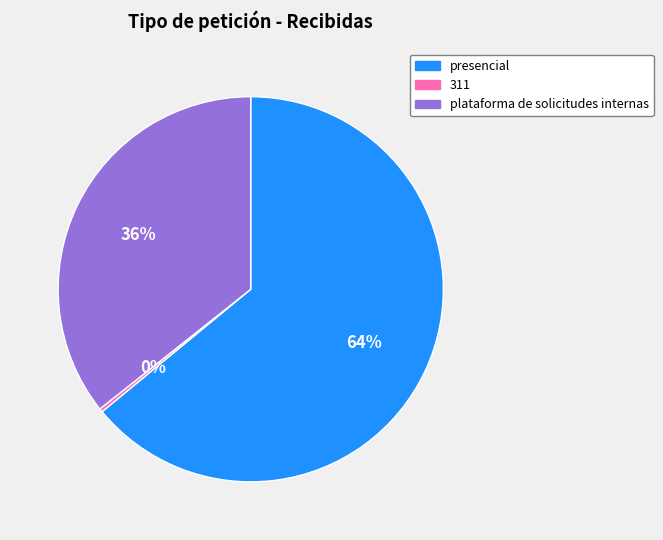

Is it true that plataforma de solicitudes internas is 27% of the pie?

False